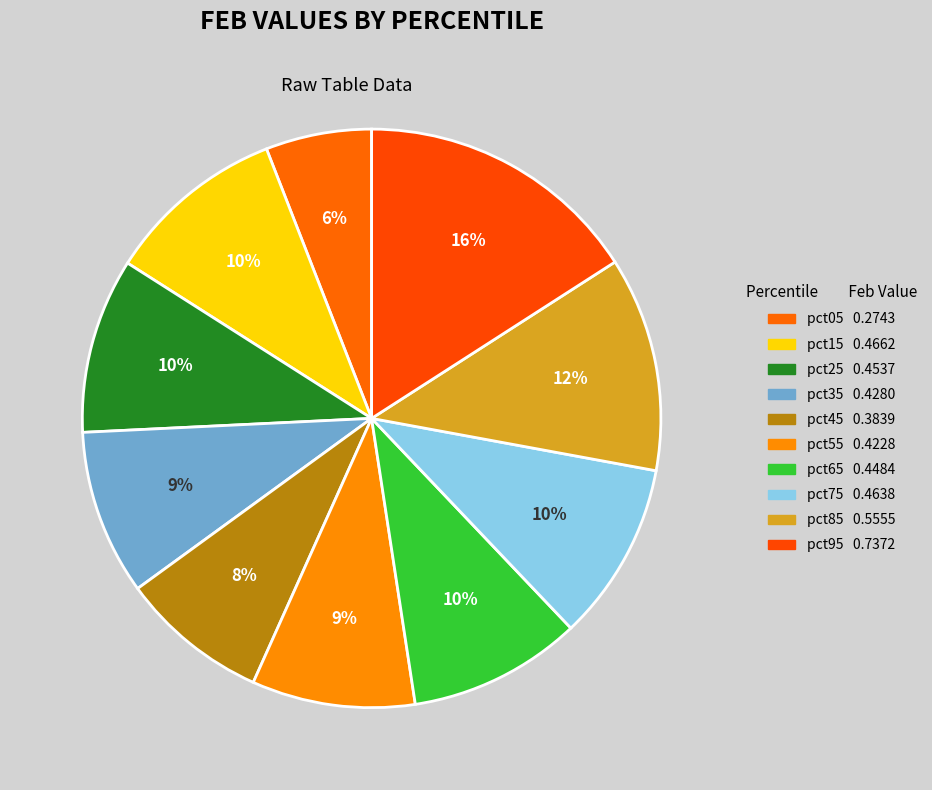

How many slices are in this pie chart?

10